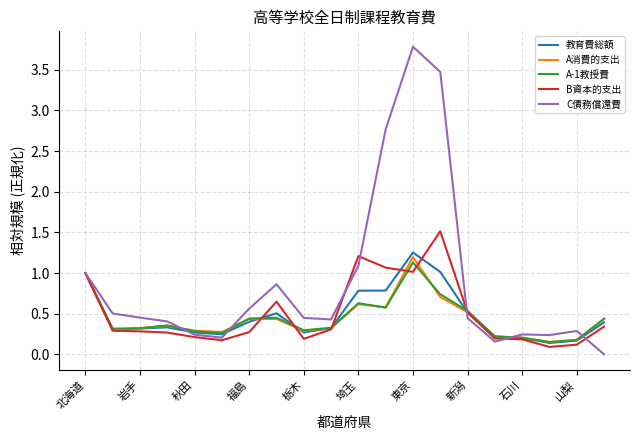

In A消費的支出, how many points are higher than both neighbors (excluding endpoints)?

4